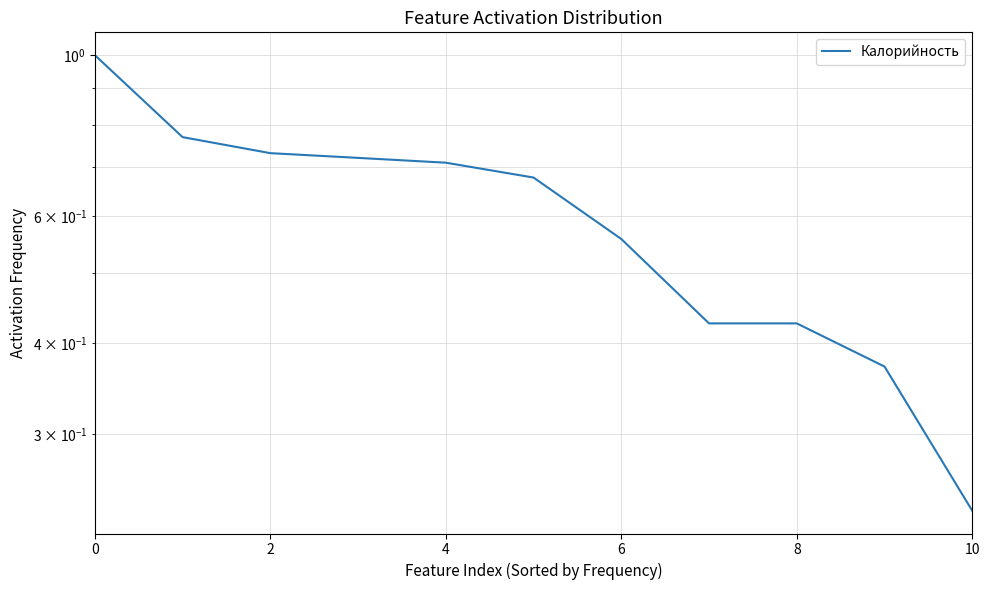

The value at 2 is 1.4. True or false?

False